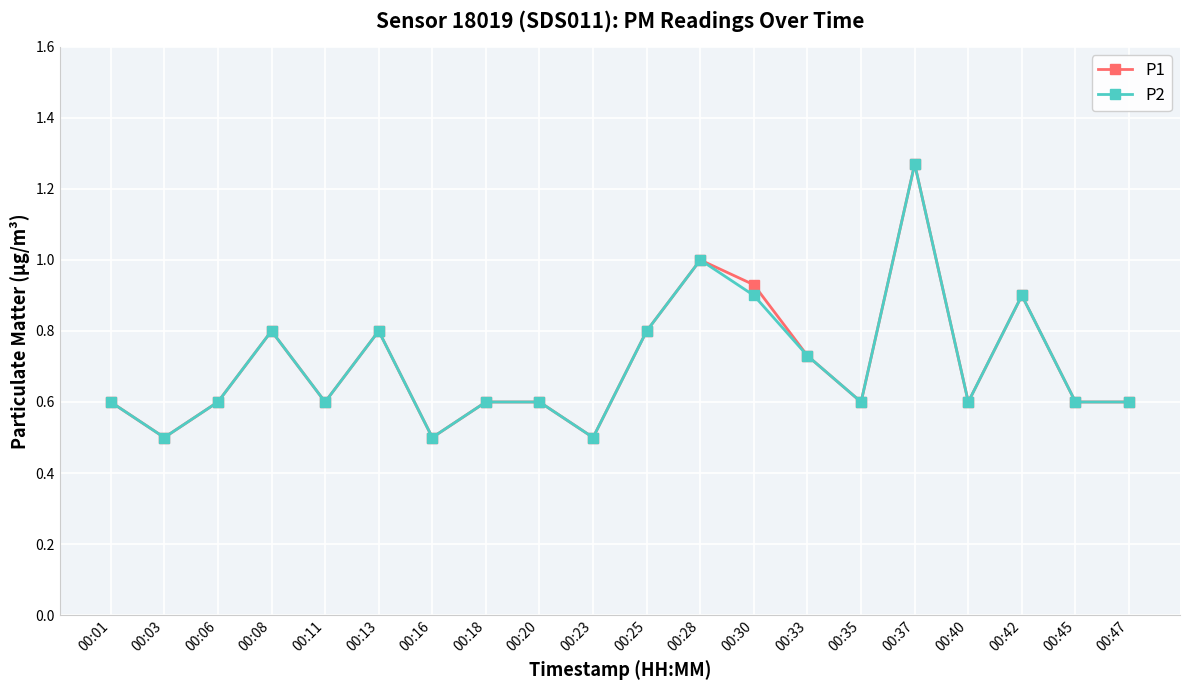

What is the value of the P1 point at the 5th from the left?

0.6